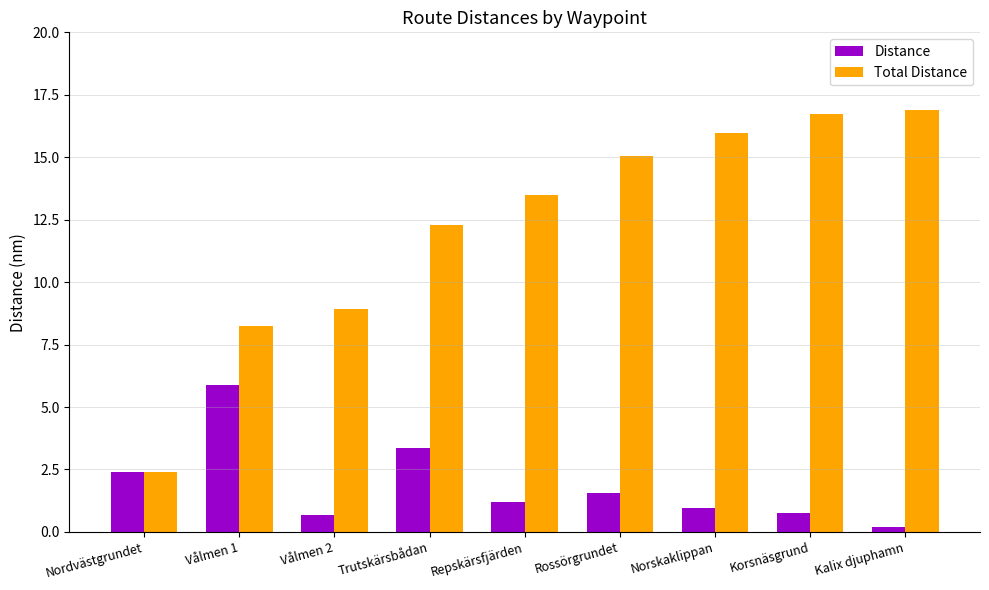

What are all the series names shown in the legend?

Distance, Total Distance